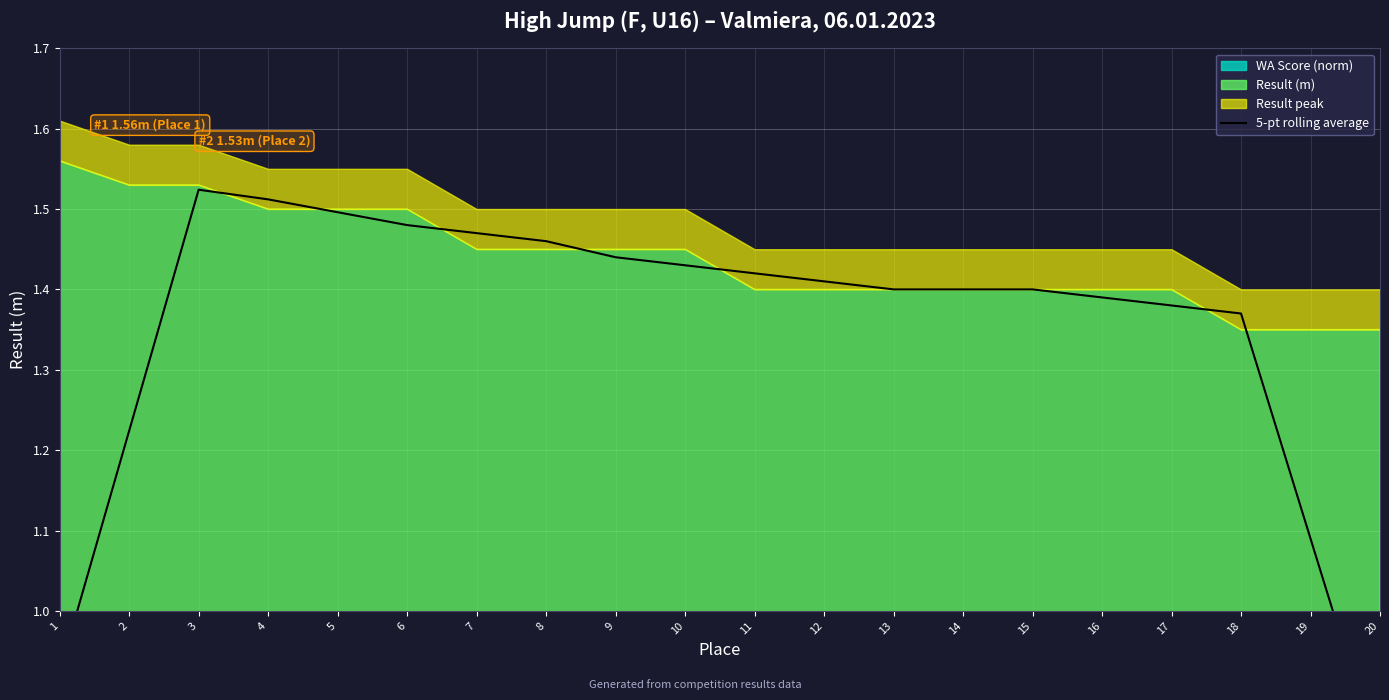

List the labels in order of value, smallest first.

20, 1, 19, 2, 18, 17, 16, 13, 14, 15, 12, 11, 10, 9, 8, 7, 6, 5, 4, 3